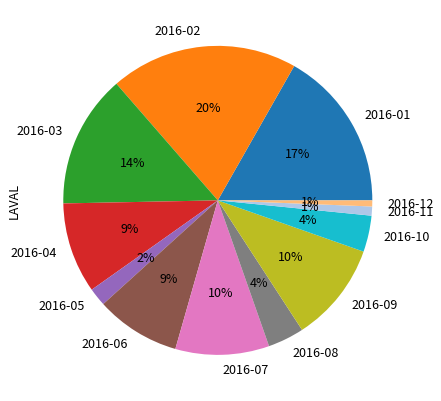

Between 2016-02 and 2016-04, which is larger?

2016-02